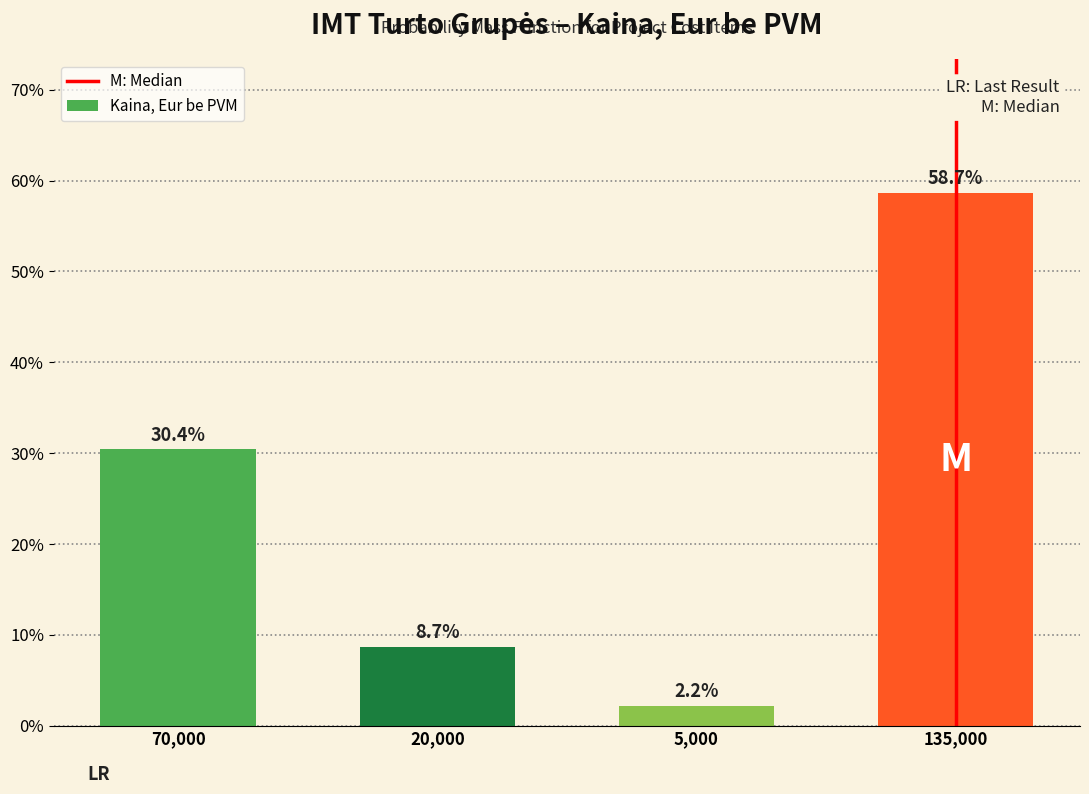

Reading left to right, transcribe all the data shown in this chart.

70,000=30.4	20,000=8.7	5,000=2.2	135,000=58.7